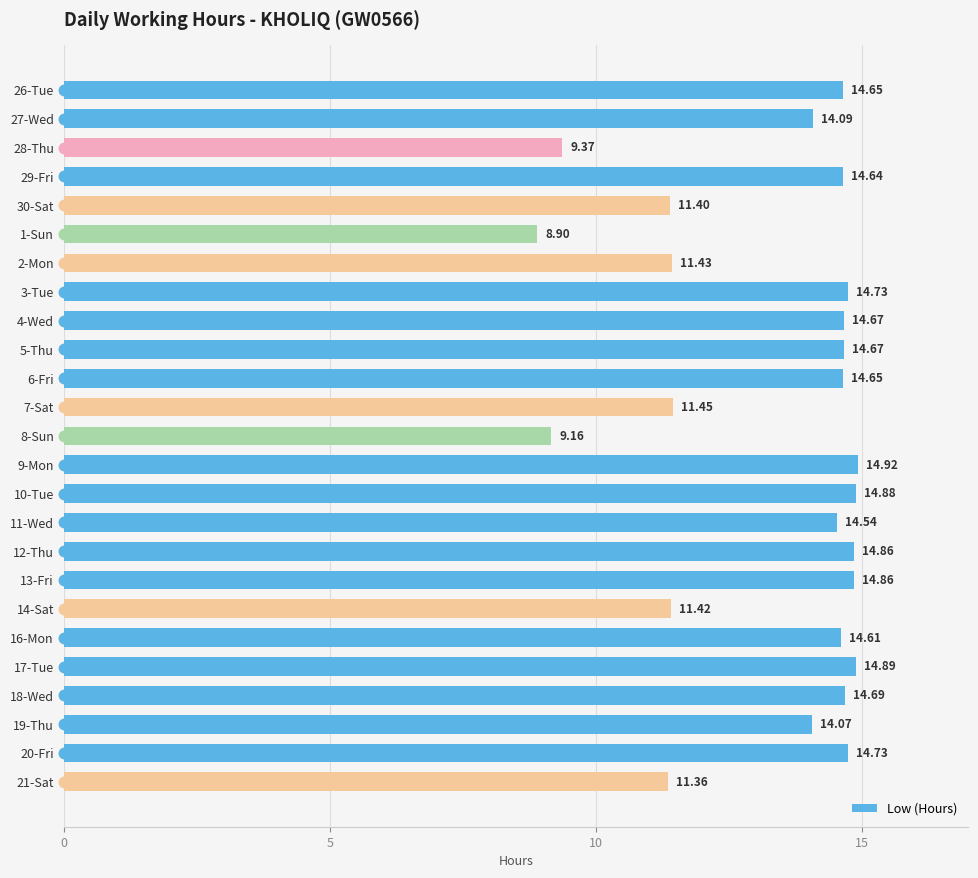

Between 3-Tue and 27-Wed, which is larger?

3-Tue